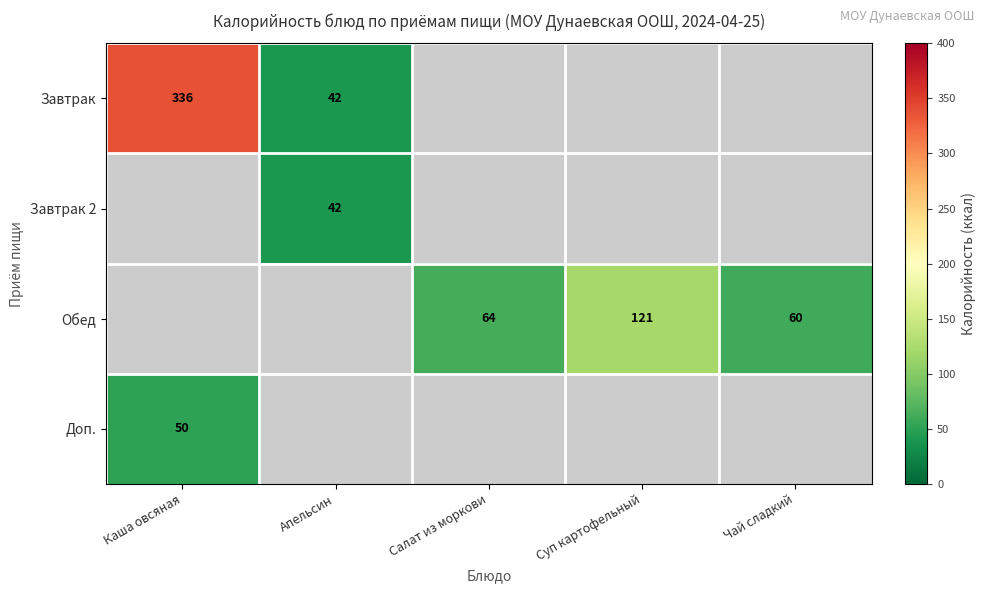

Count the number of data series in this chart.

4